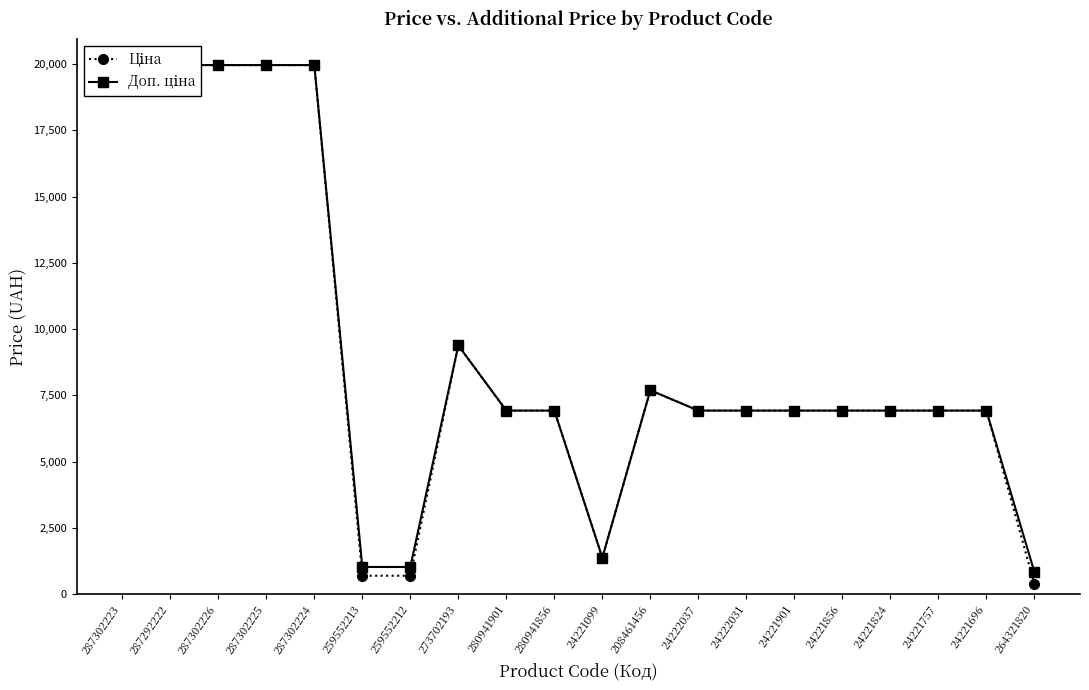

What is the difference between the second highest and minimum values in the Ціна series?

19583.8